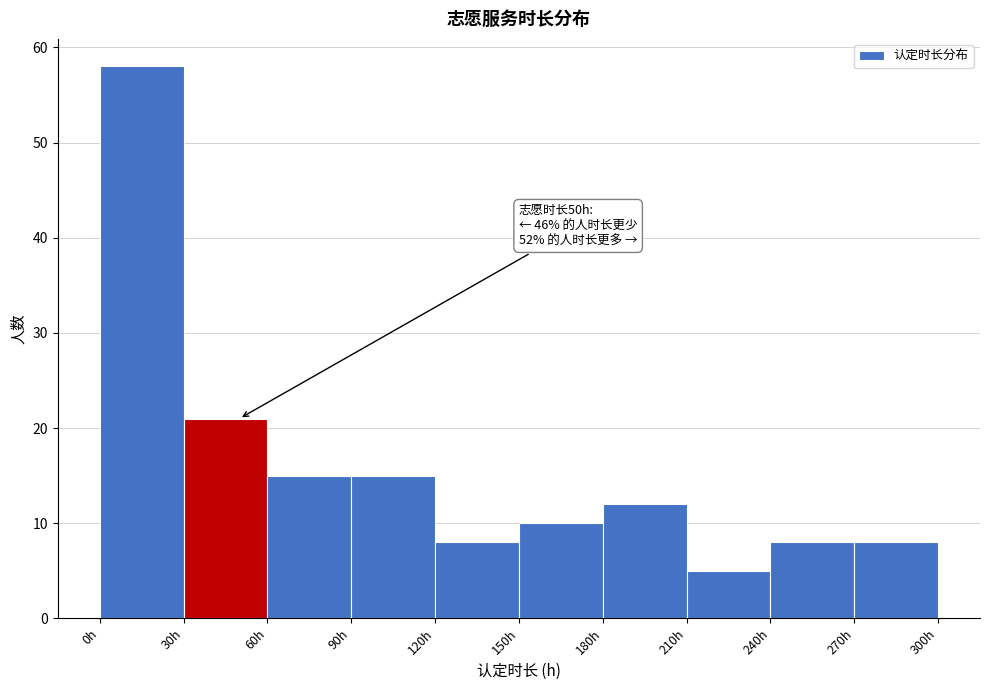

Which range on the x-axis has the tallest bar?

0 to 30